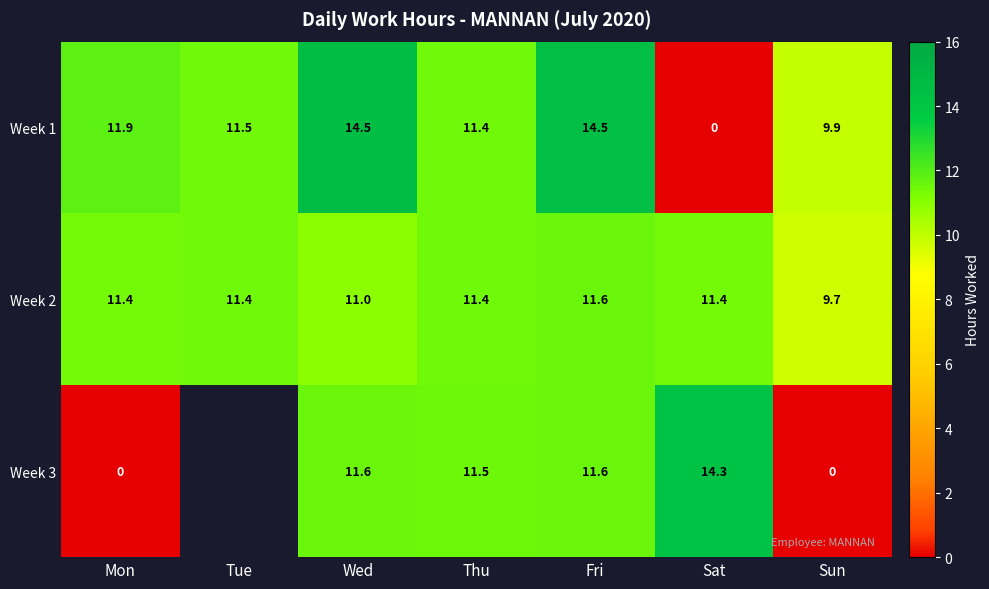

Which has a higher value, Mon or Fri?

Fri